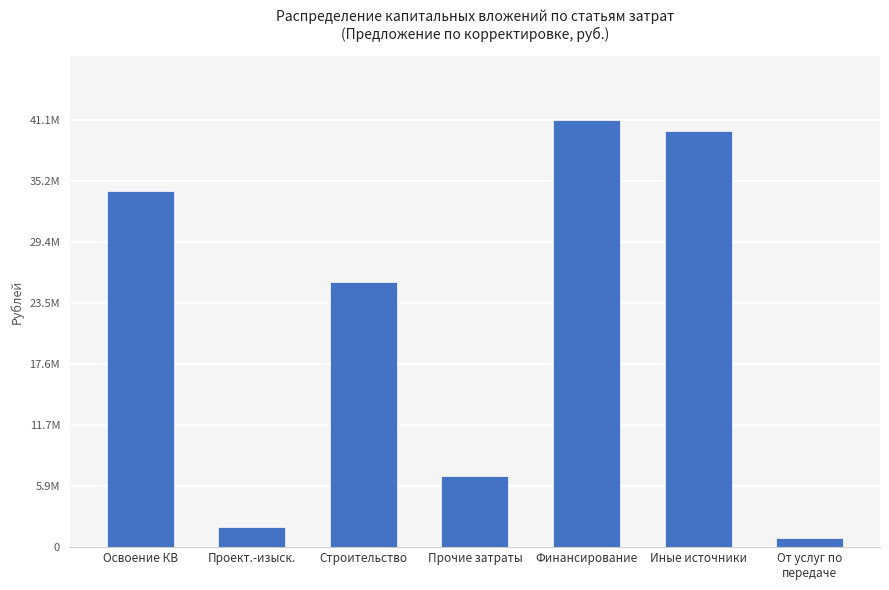

What is the value of the 3rd bar from the left?

25492000